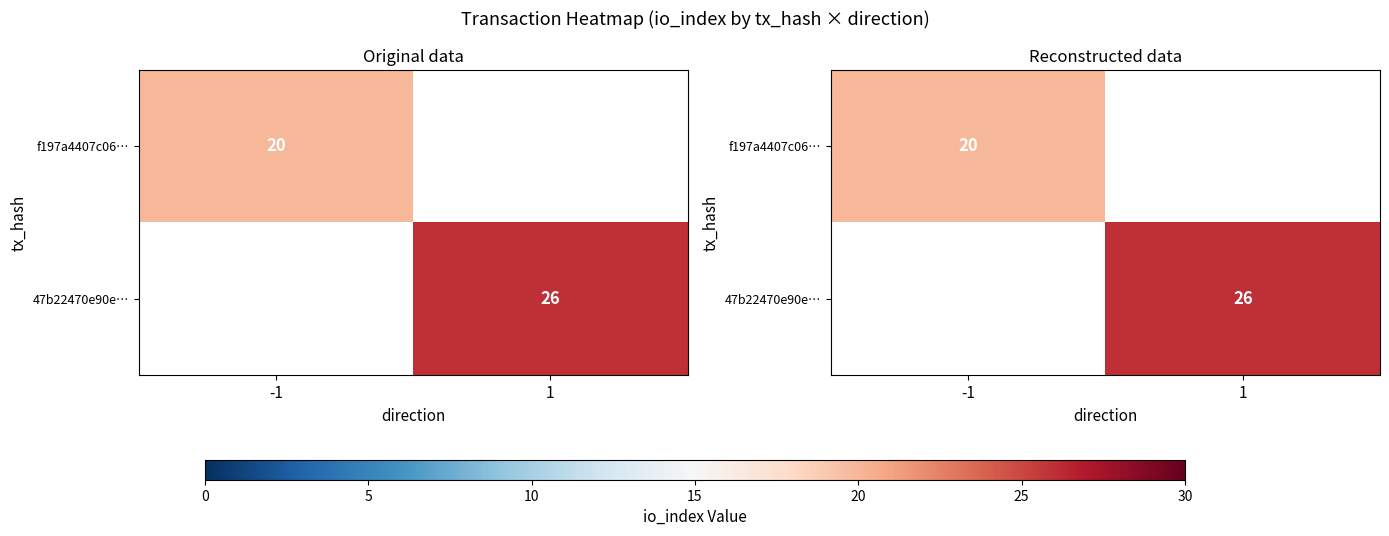

Which category has the highest value in the f197a4407c06… series?

-1